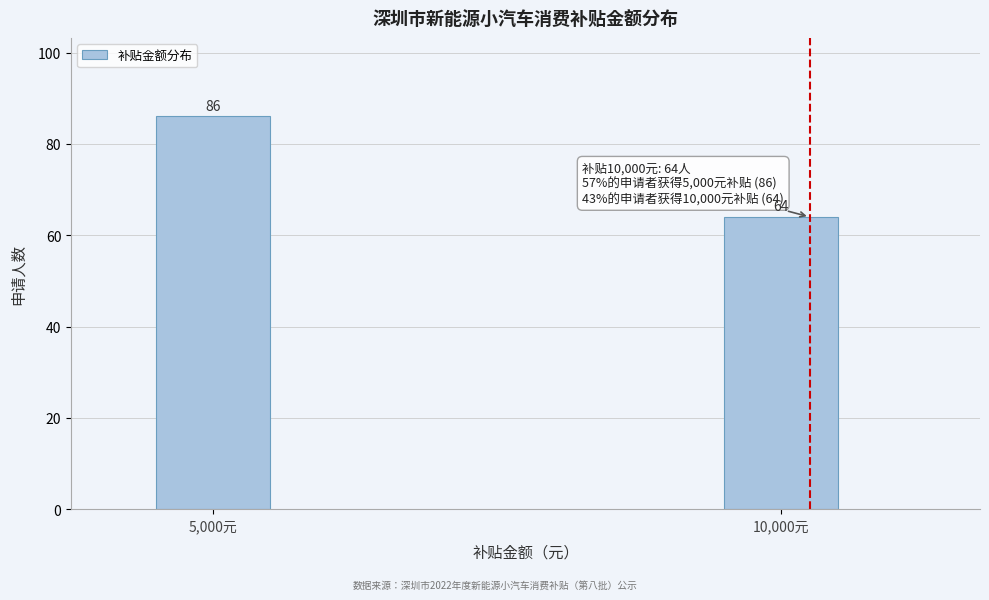

Reading left to right, extract all data points from this chart.

5,000元=86	10,000元=64